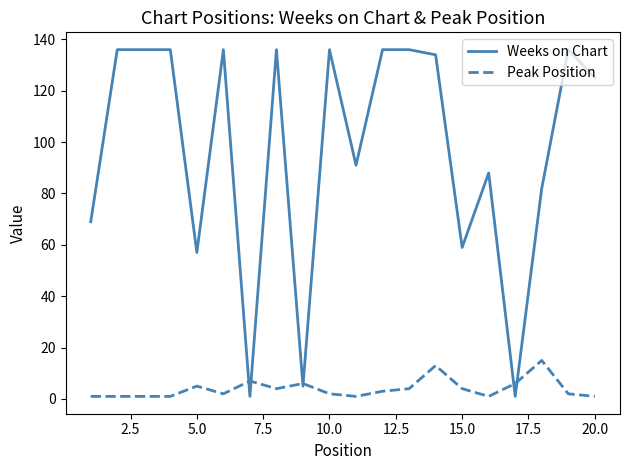

Rank the series by their maximum value, from lowest to highest.

Peak Position, Weeks on Chart